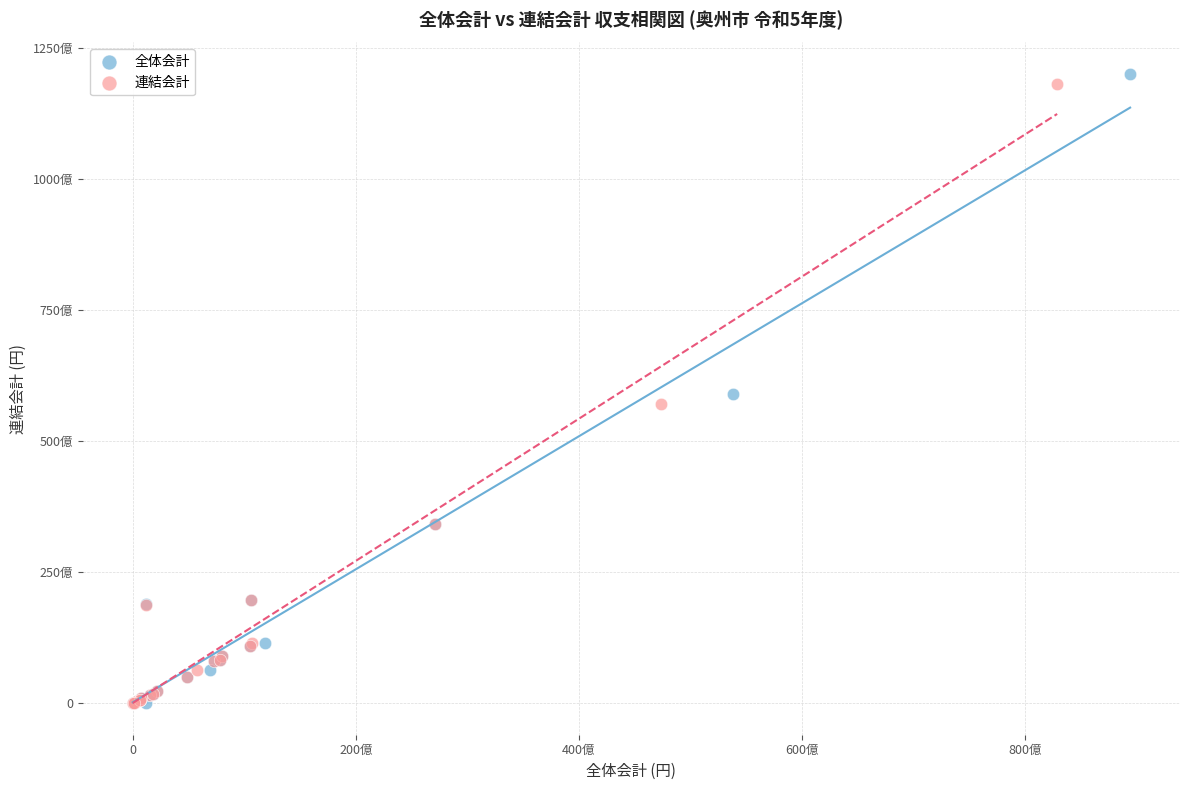

What are all the series names shown in the legend?

全体会計, 連結会計